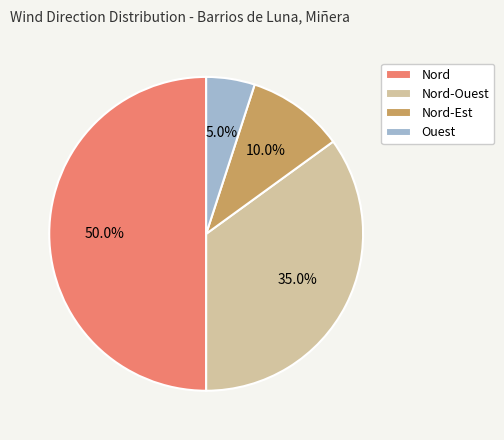

Does Nord-Ouest account for over 50% of the chart?

No